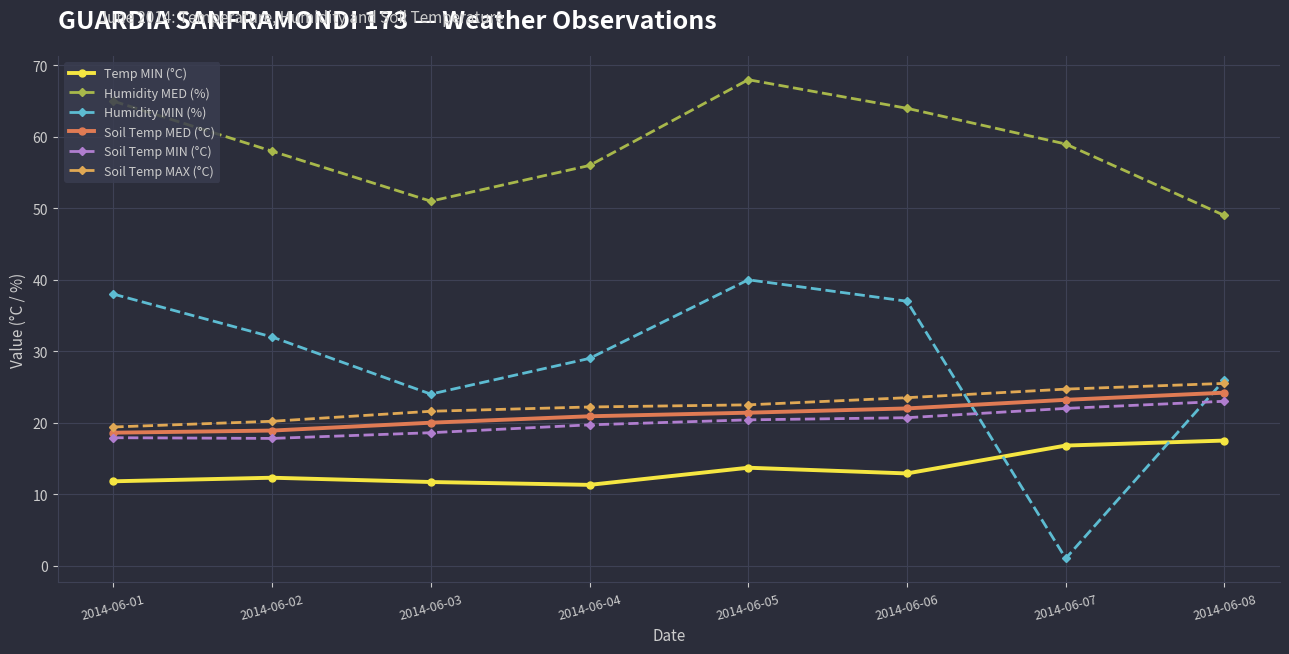

How many data points does each series have?

8